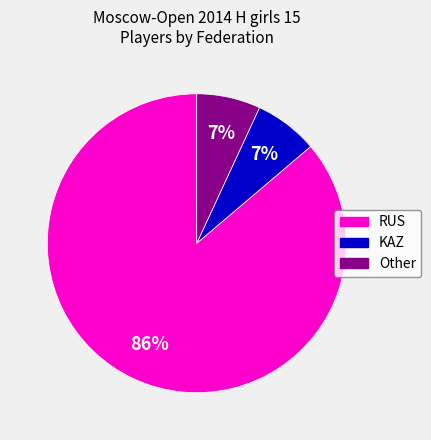

Which category has the biggest portion of the pie?

RUS